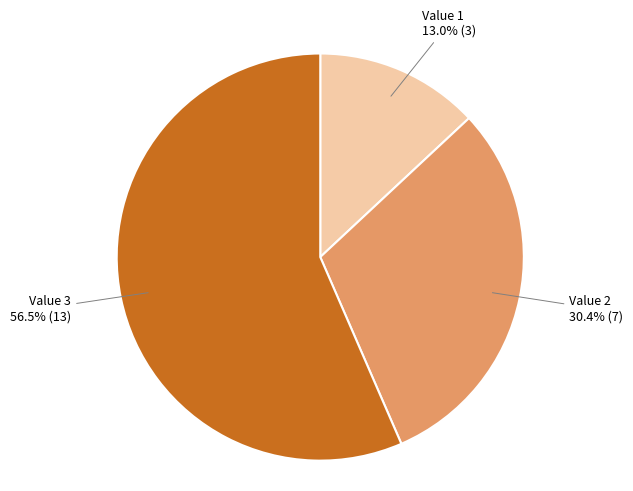

Count the number of slices in the pie.

3